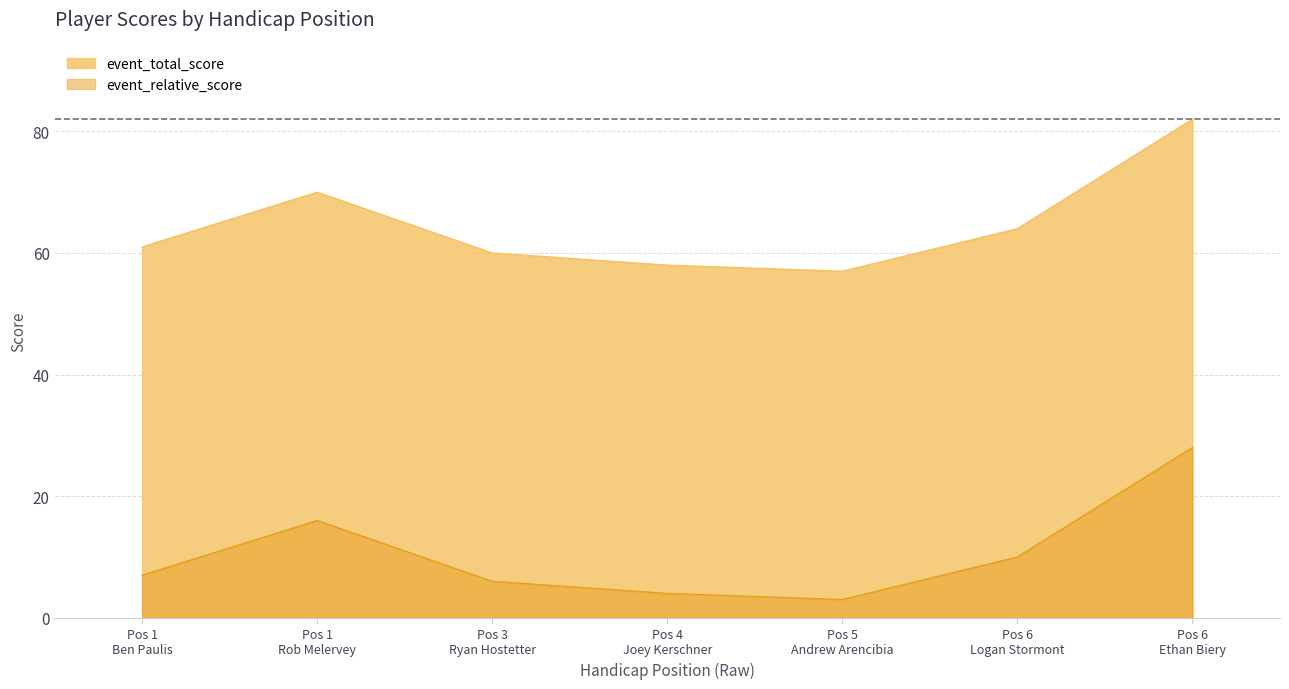

What is the difference between the maximum and minimum values in the event_total_score series?

25